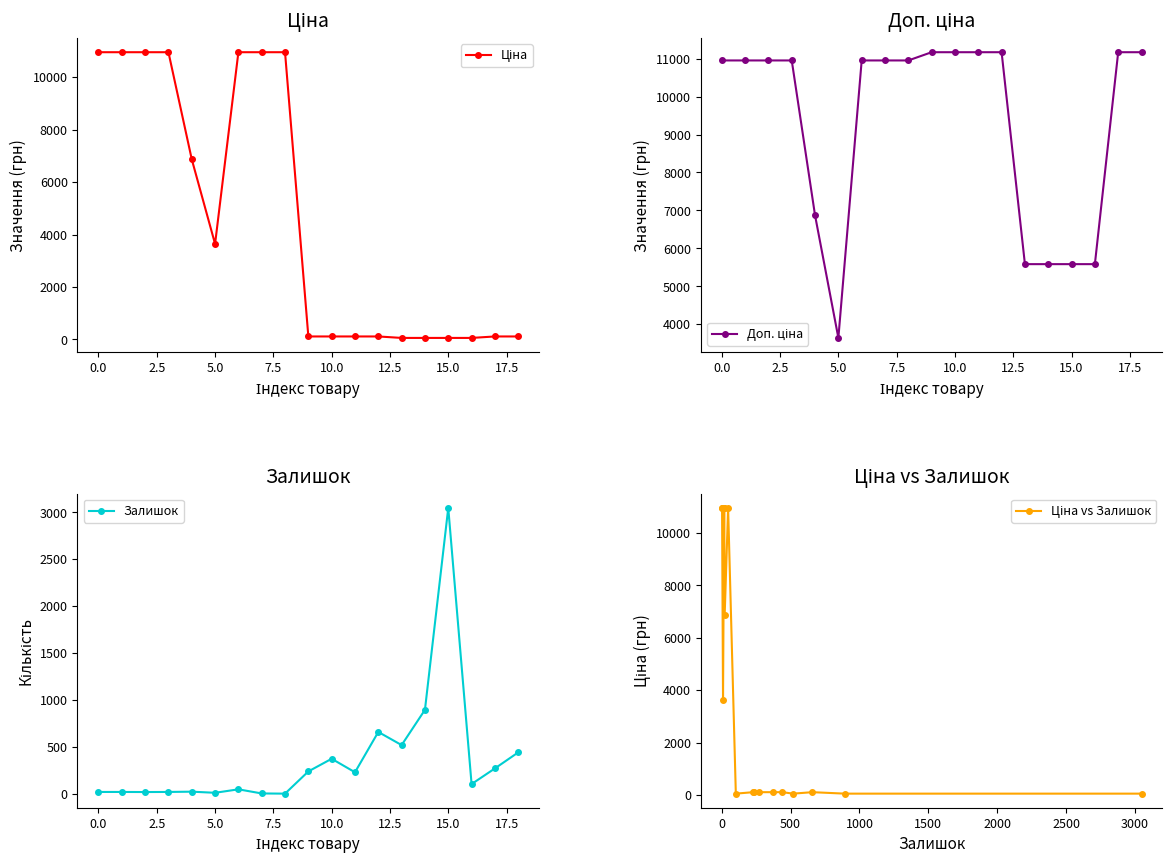

Which series has the largest total across all categories?

Доп. ціна